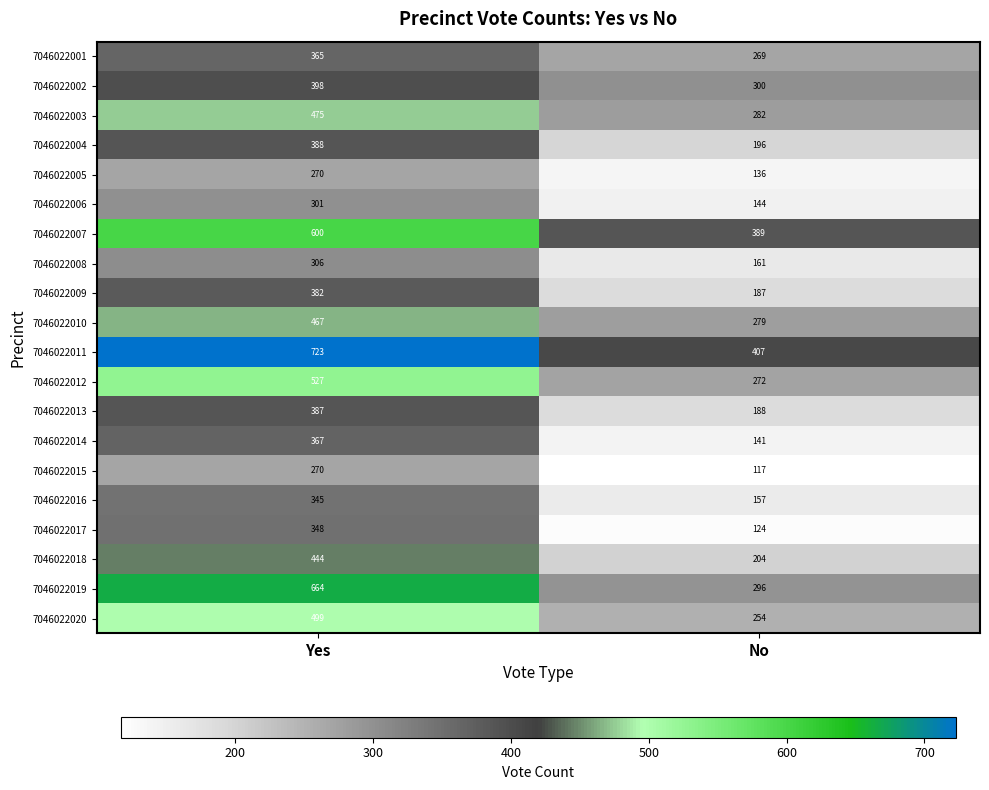

What is the sum of all 7046022007 values?

989